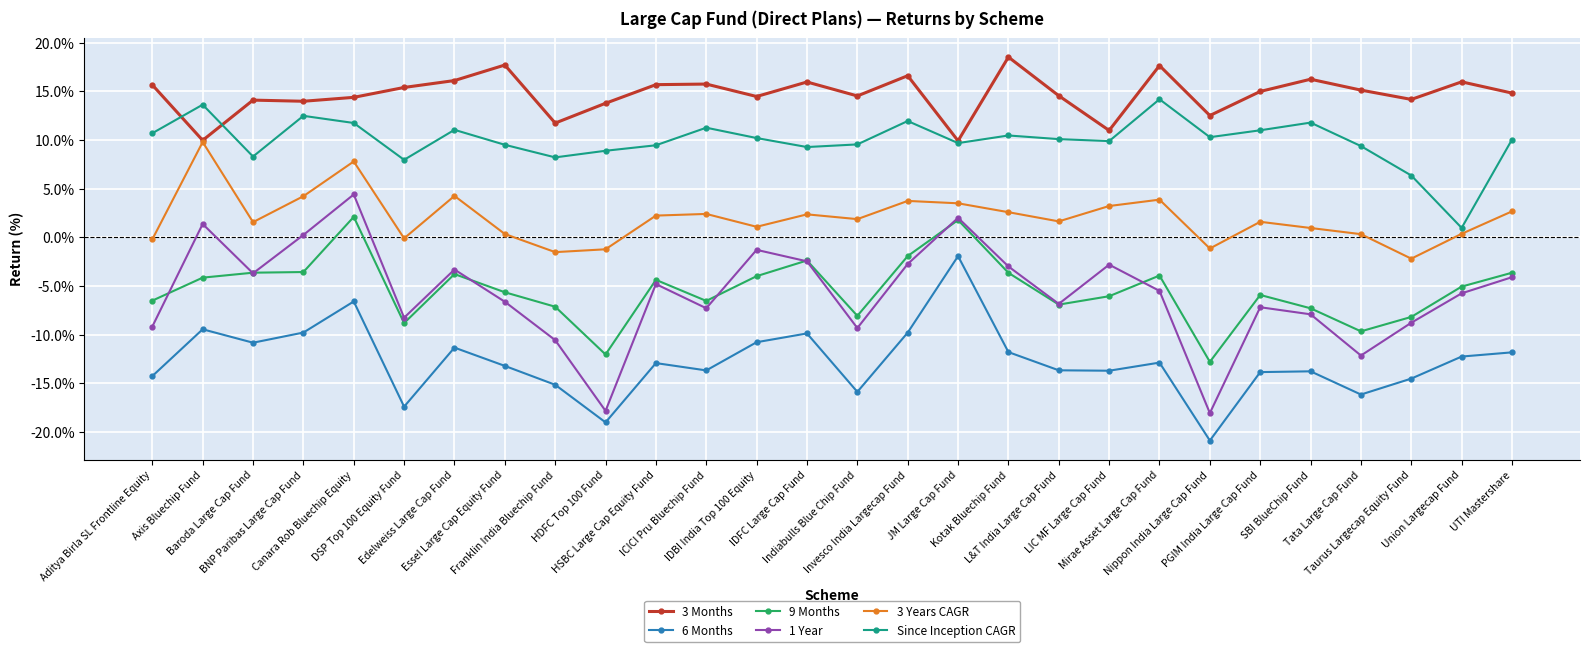

At which label does 1 Year first exceed -5?

Axis Bluechip Fund